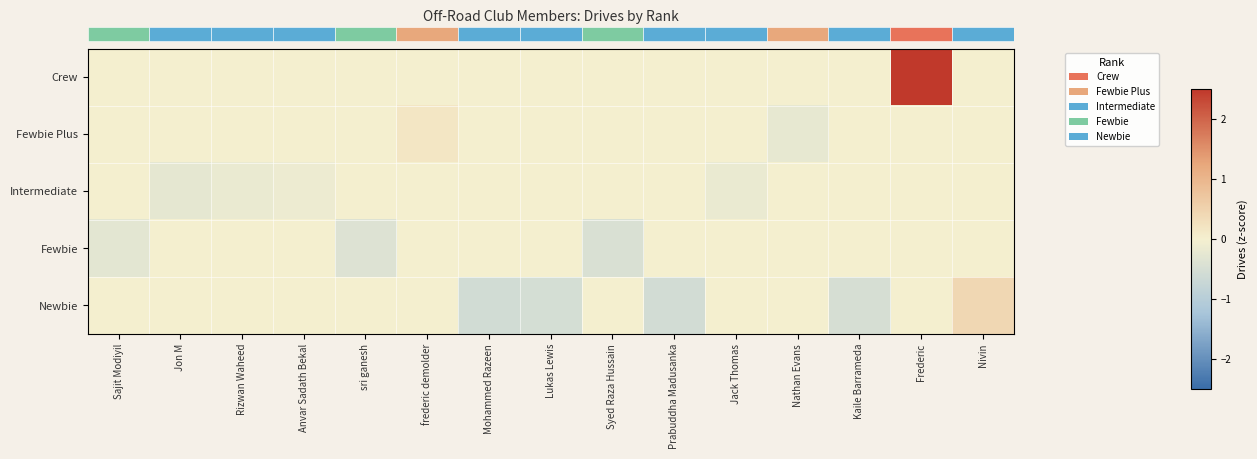

Which label corresponds to the largest value in the chart?

Frederic